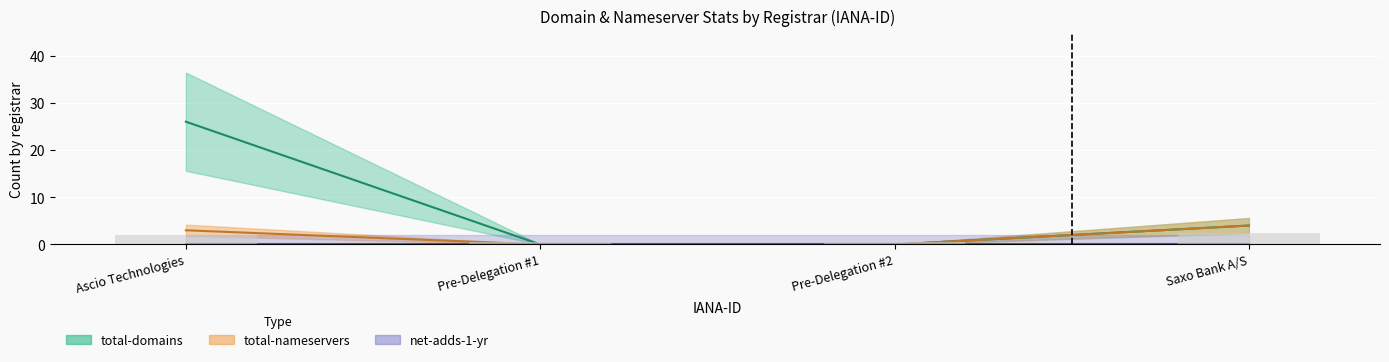

What is the greatest value displayed?

26